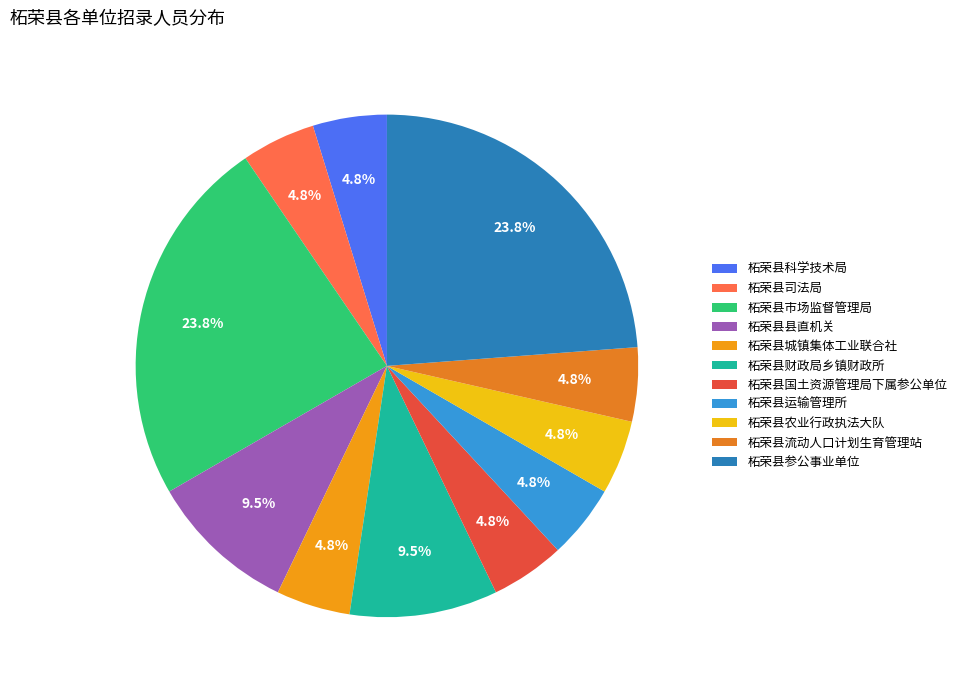

Count the number of slices in the pie.

11